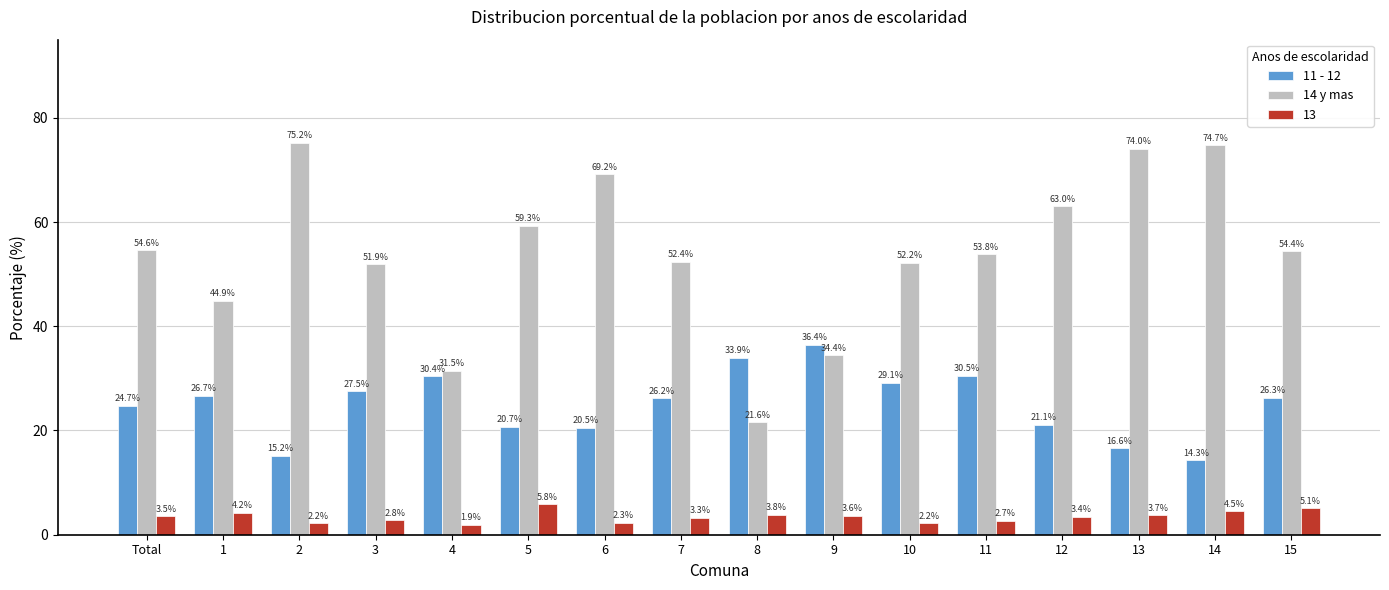

The value of 11 - 12 at 3 is 44.6. True or false?

False